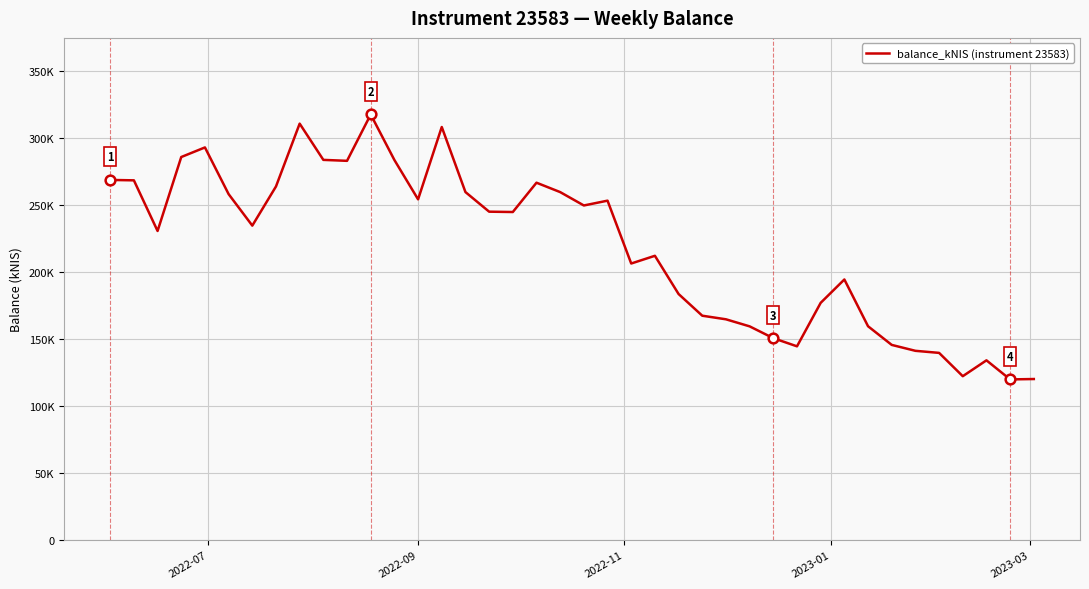

What is the value of the 10th point from the left?

283.7